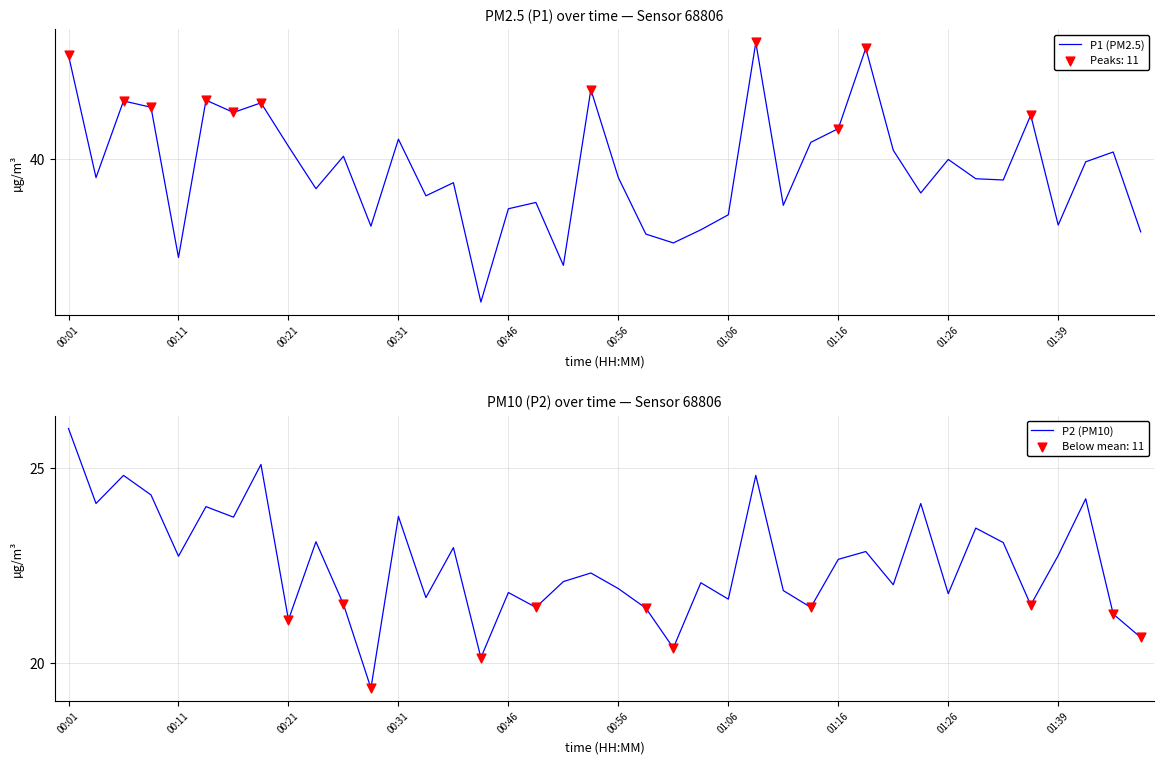

What are all the series names shown in the legend?

P1 (PM2.5), P2 (PM10)